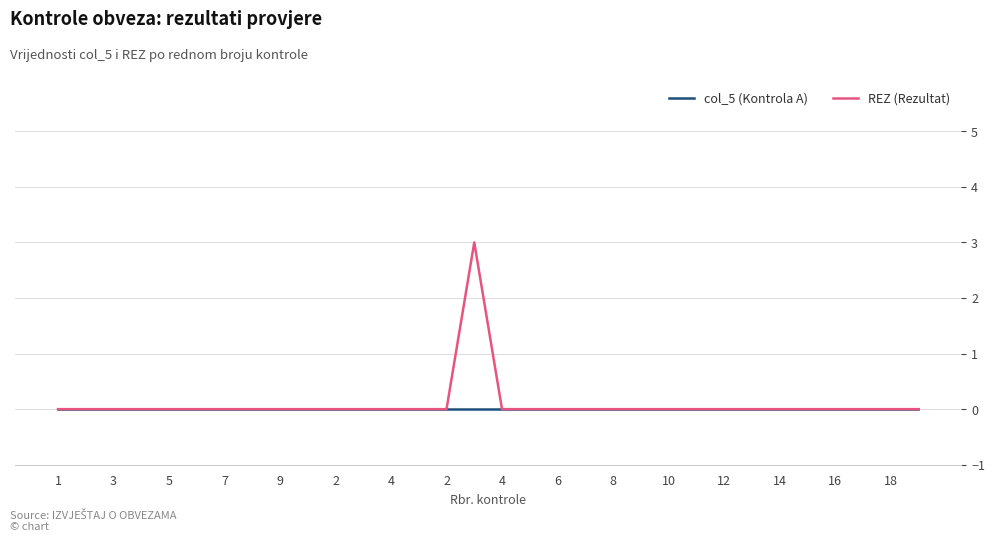

What is the difference between the maximum and second lowest values in the REZ (Rezultat) series?

3